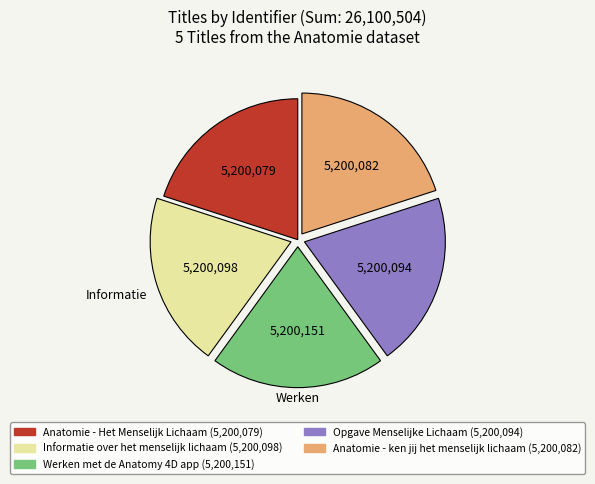

Count the number of slices in the pie.

5